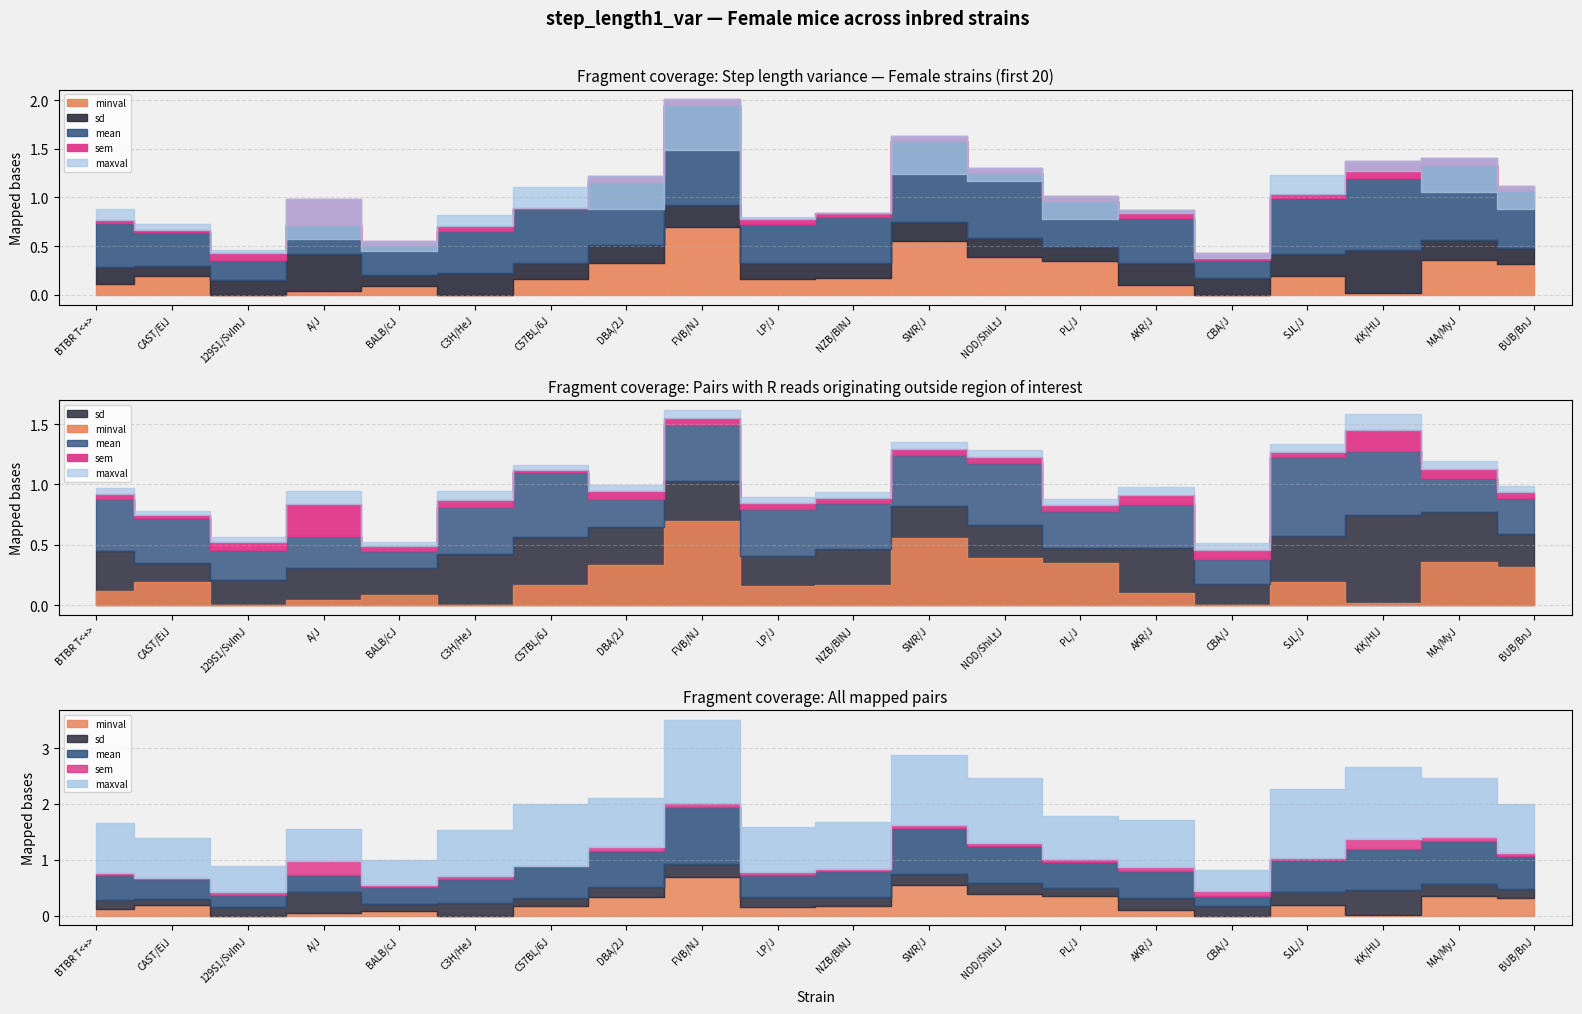

Is it true that mean equals 1.0 at FVB/NJ?

True